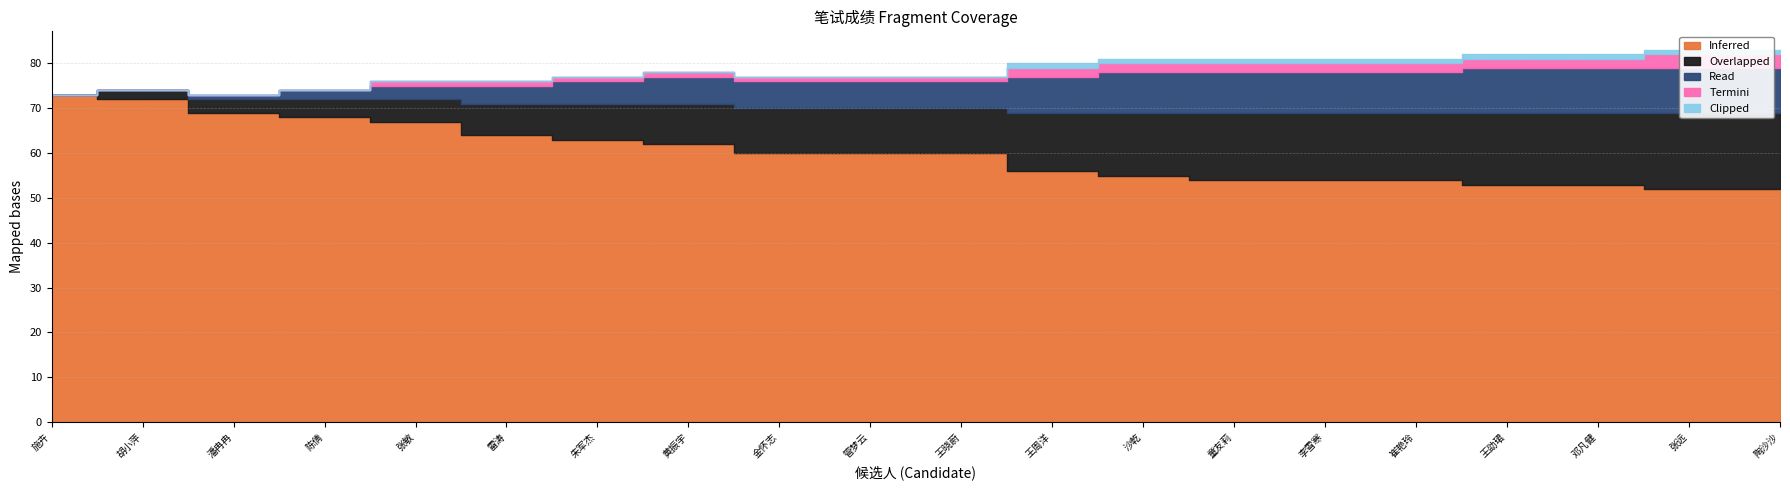

At how many categories does at least one series exceed 8?

20